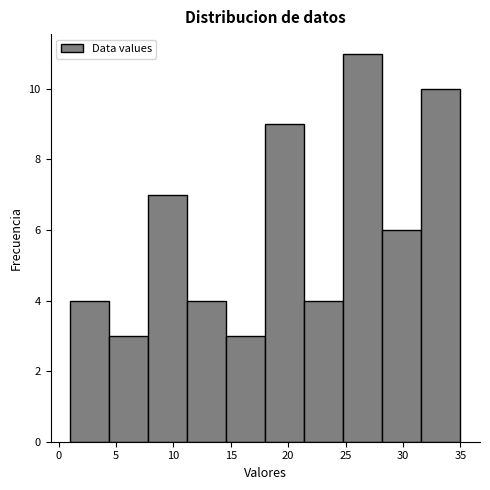

Which range on the x-axis has the tallest bar?

24.8 to 28.2